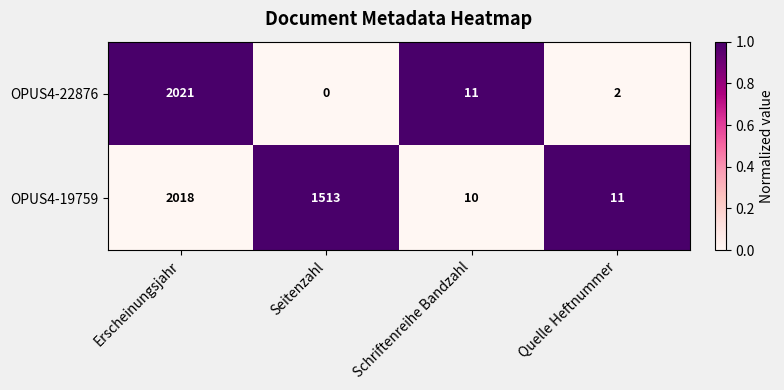

Which series has the widest spread of values?

OPUS4-22876